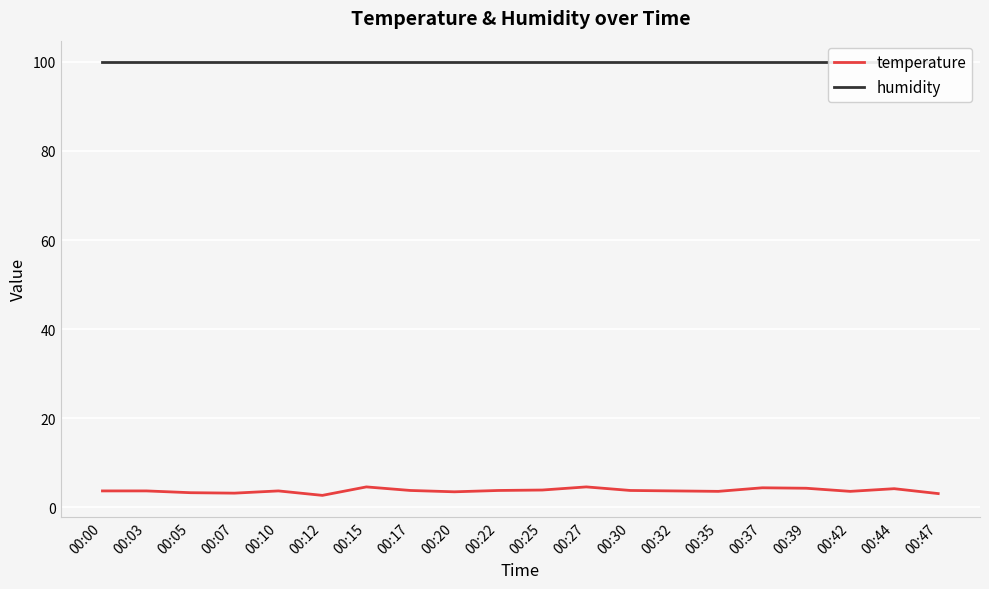

Reading left to right, list all the values displayed in this chart.

temperature: 00:00=3.7	00:03=3.7	00:05=3.3	00:07=3.2	00:10=3.7	00:12=2.7	00:15=4.6	00:17=3.8	00:20=3.5	00:22=3.8	00:25=3.9	00:27=4.6	00:30=3.8	00:32=3.7	00:35=3.6	00:37=4.4	00:39=4.3	00:42=3.6	00:44=4.2	00:47=3.1
humidity: 00:00=99.9	00:03=99.9	00:05=99.9	00:07=99.9	00:10=99.9	00:12=99.9	00:15=99.9	00:17=99.9	00:20=99.9	00:22=99.9	00:25=99.9	00:27=99.9	00:30=99.9	00:32=99.9	00:35=99.9	00:37=99.9	00:39=99.9	00:42=99.9	00:44=99.9	00:47=99.9